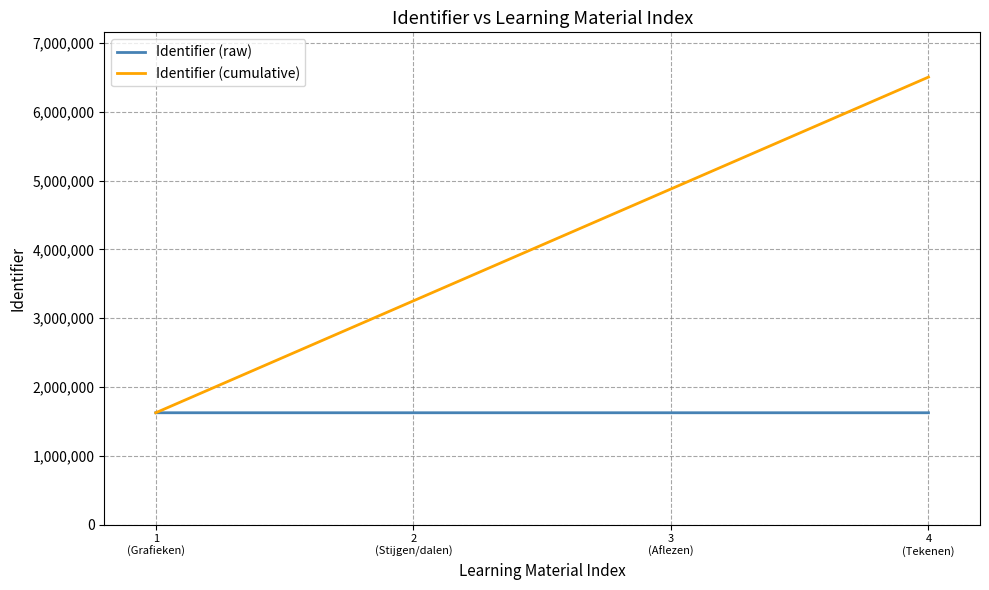

At how many categories does at least one series exceed 4553269?

2